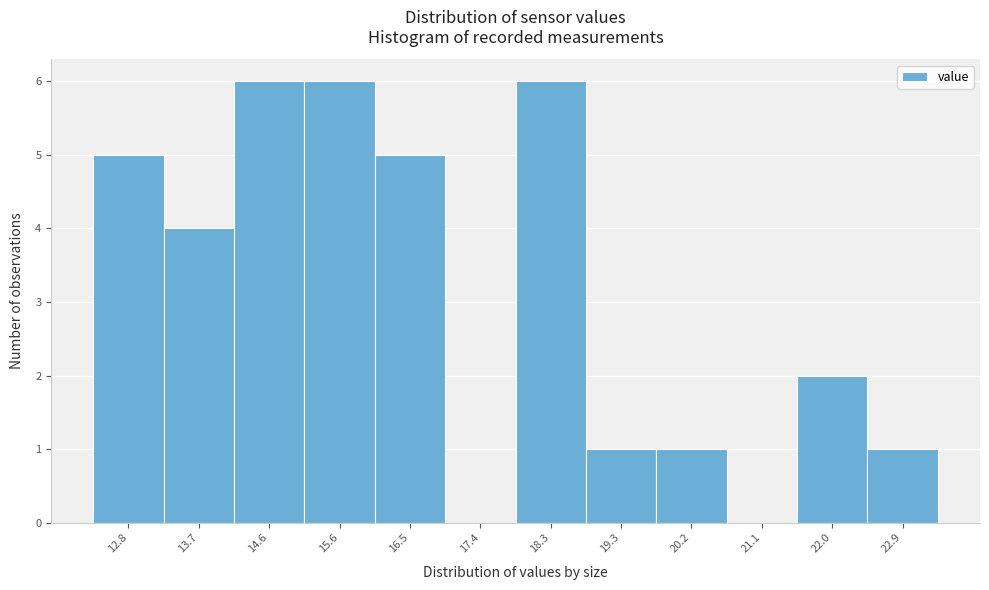

Reading left to right, what are all the values shown in this chart?

12.8=5	13.7=4	14.6=6	15.6=6	16.5=5	17.4=0	18.3=6	19.3=1	20.2=1	21.1=0	22.0=2	22.9=1